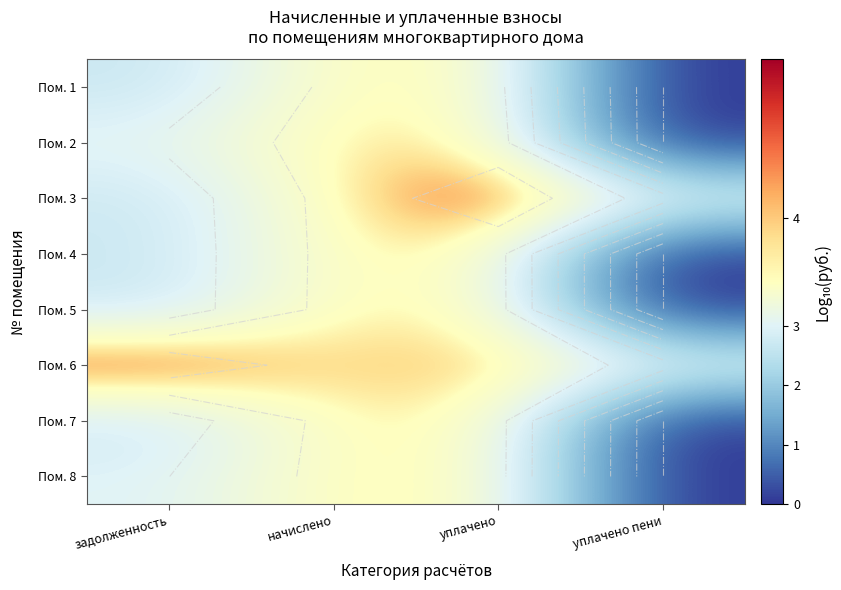

What is the sum of all Пом. 4 values?

10.2